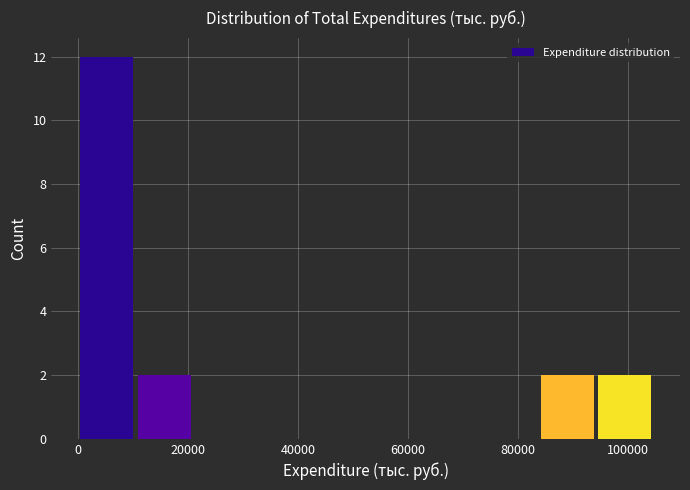

Which range on the x-axis has the tallest bar?

0 to 10000